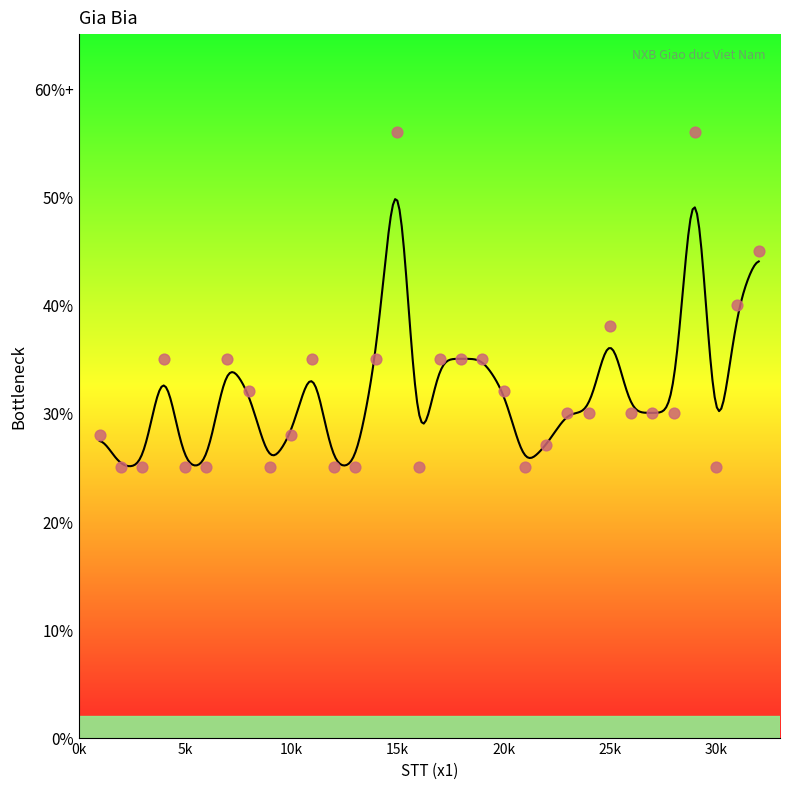

What is the ratio of the value at 22 to the value at 23?

0.9